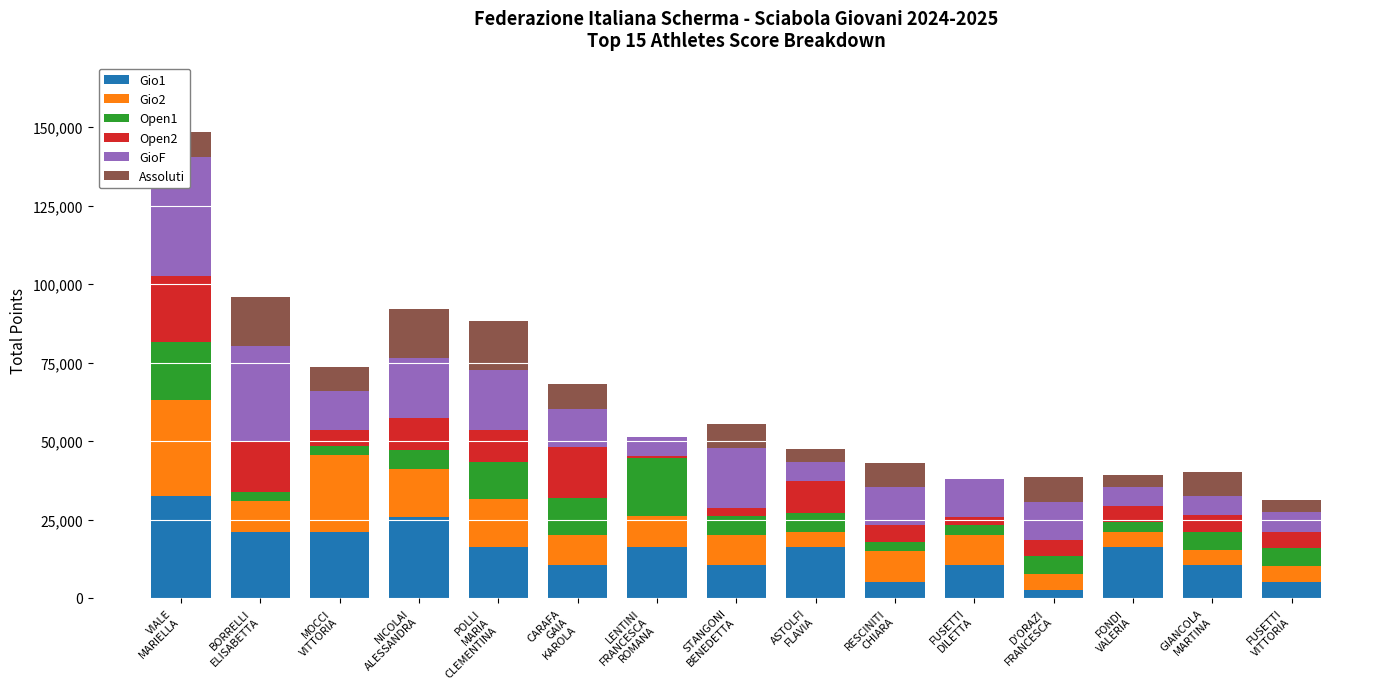

What is the value of the GioF bar at the 2nd from the left?

30400